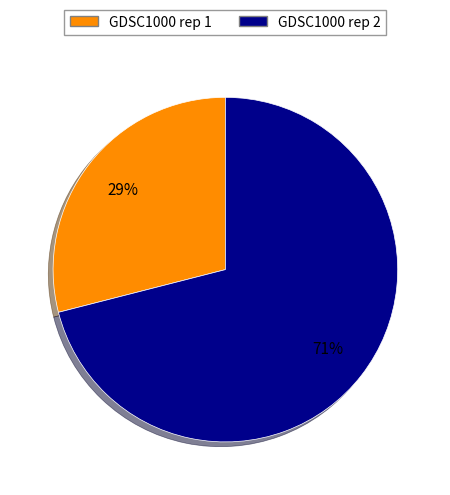

Approximately how many times larger is the value at GDSC1000 rep 2 compared to GDSC1000 rep 1?

2.4